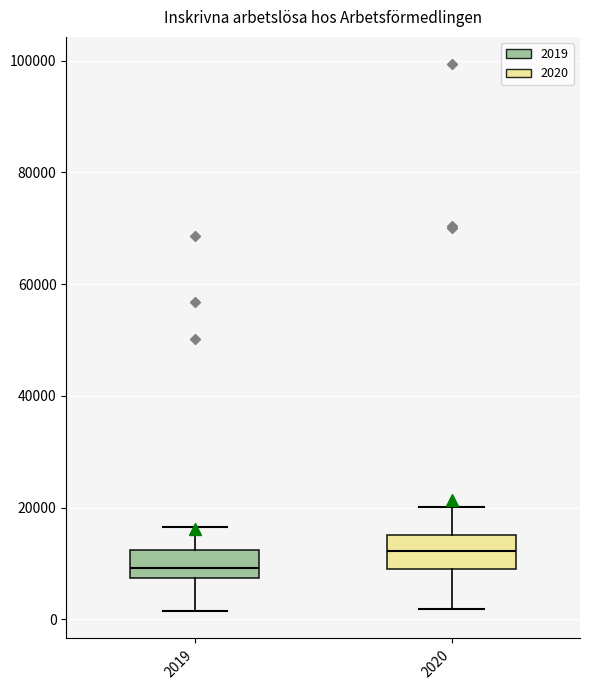

Reading left to right, transcribe this box plot: for each box, give where its median line is, the range the box spans, and where its two whiskers end, as read against the y-axis. The values are not printed on the chart, so give them approximately, as read against the axis.

2019: median 10000, box 8000 to 12000, whiskers 2000 to 16000
2020: median 12000, box 10000 to 16000, whiskers 2000 to 20000